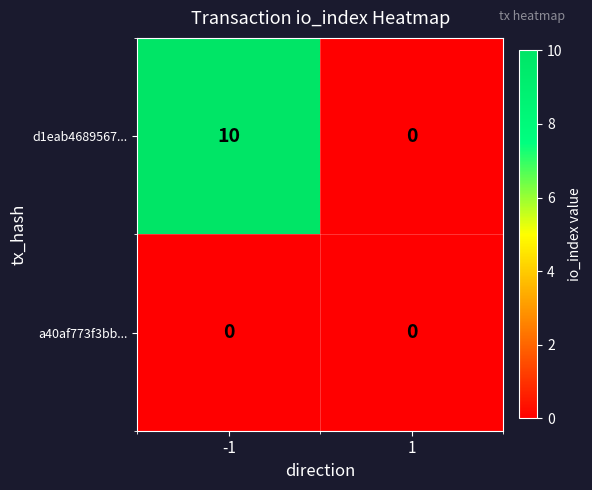

List the series in order of their peak value, highest first.

d1eab4689567..., a40af773f3bb...